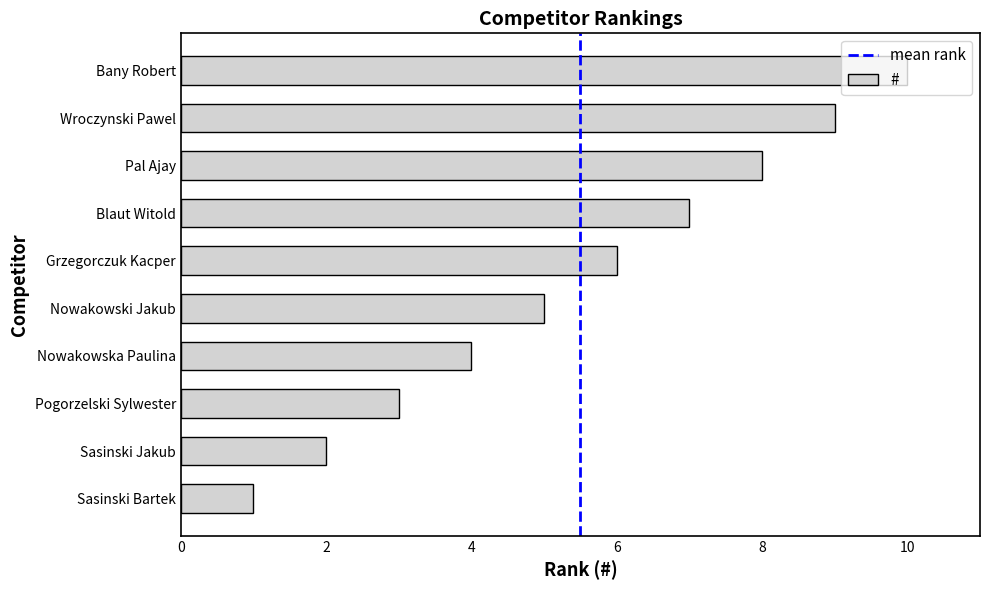

Are the bars grouped side by side (vs. stacked)?

No